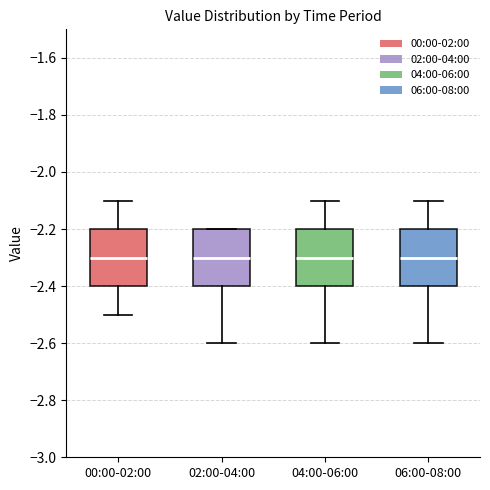

Where does the median line of the box for 02:00-04:00 sit on the y-axis? The values are not printed on the chart, so give them approximately, as read against the axis.

-2.3